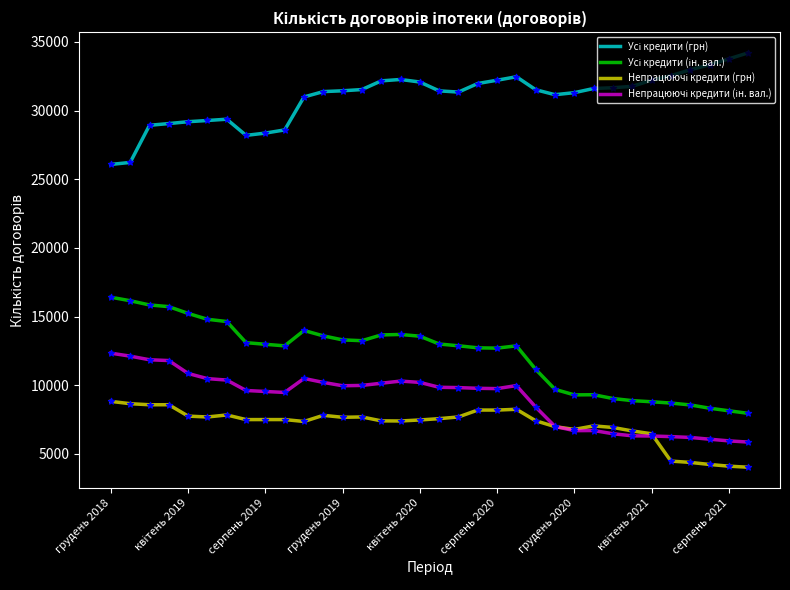

What is the smallest value displayed?

4022